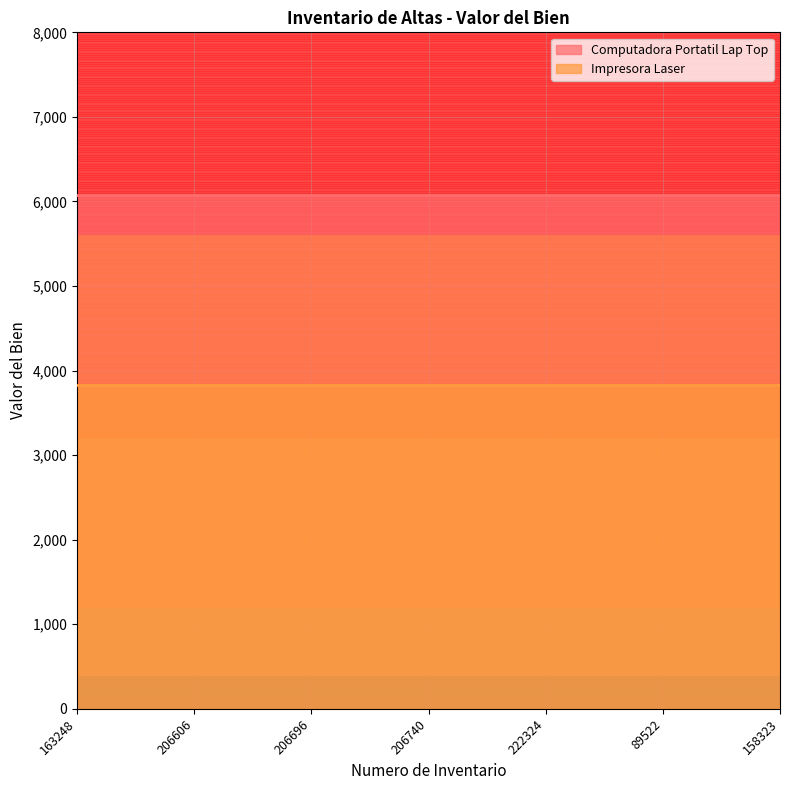

Is the value of Computadora Portatil Lap Top at 163248 greater than the value of Impresora Laser at 206696?

Yes